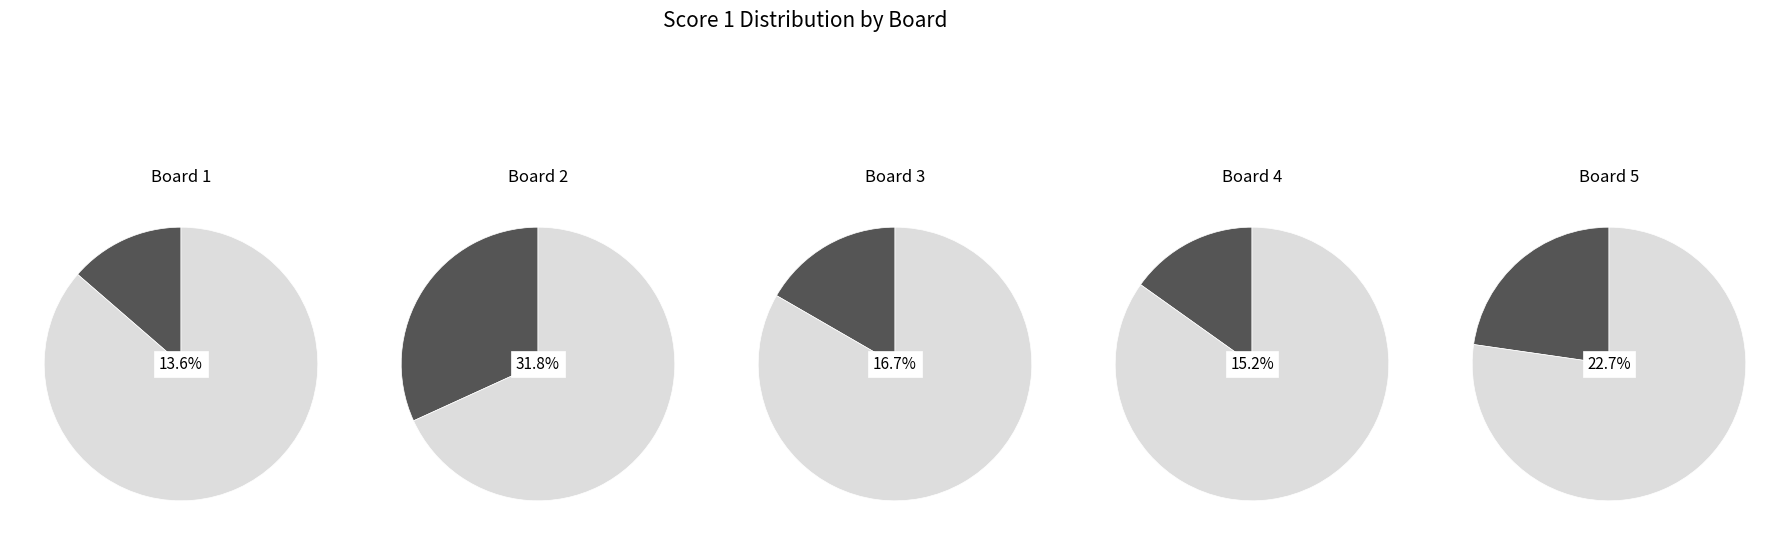

To the nearest percent, what is the average slice percentage?

20%